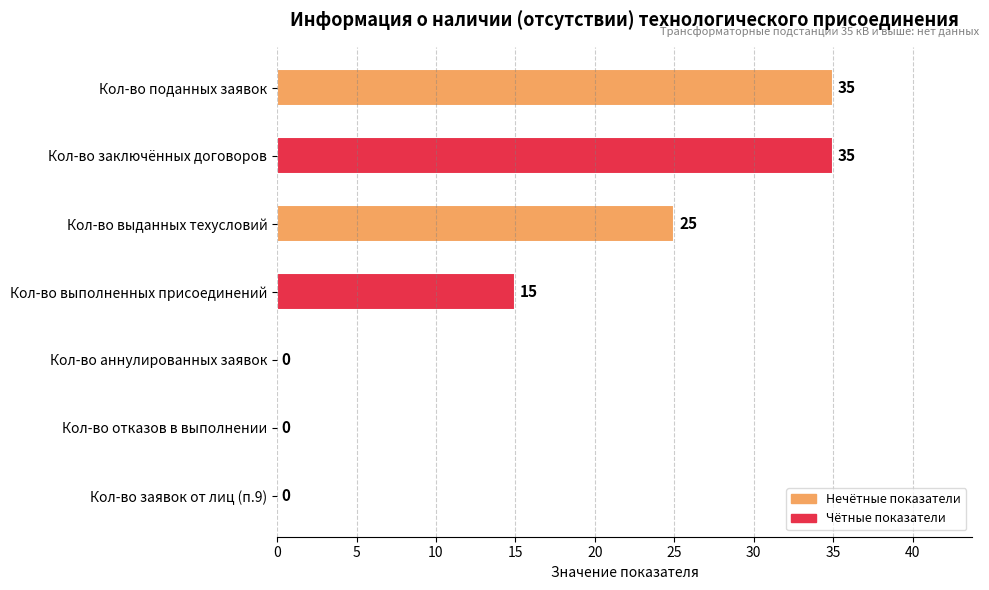

Where is the data nearest to the value 17?

Кол-во выполненных присоединений